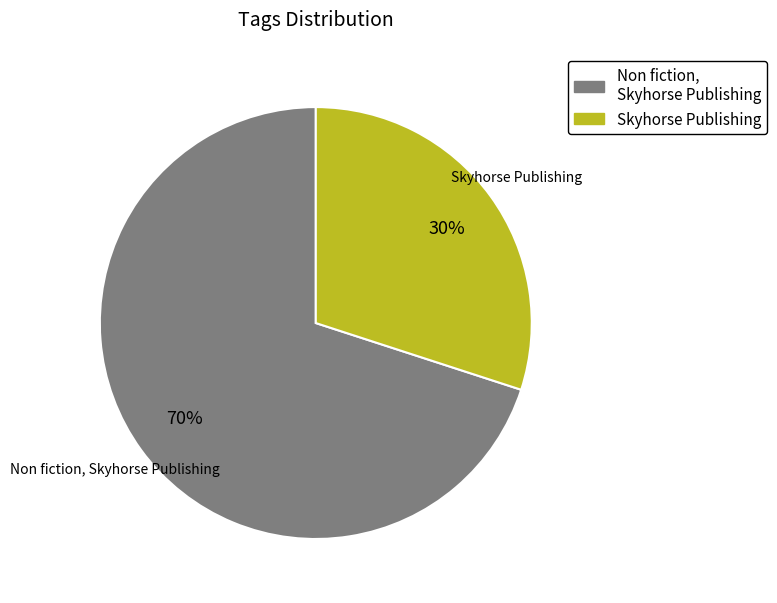

The Skyhorse Publishing slice represents 30% of the pie. True or false?

True